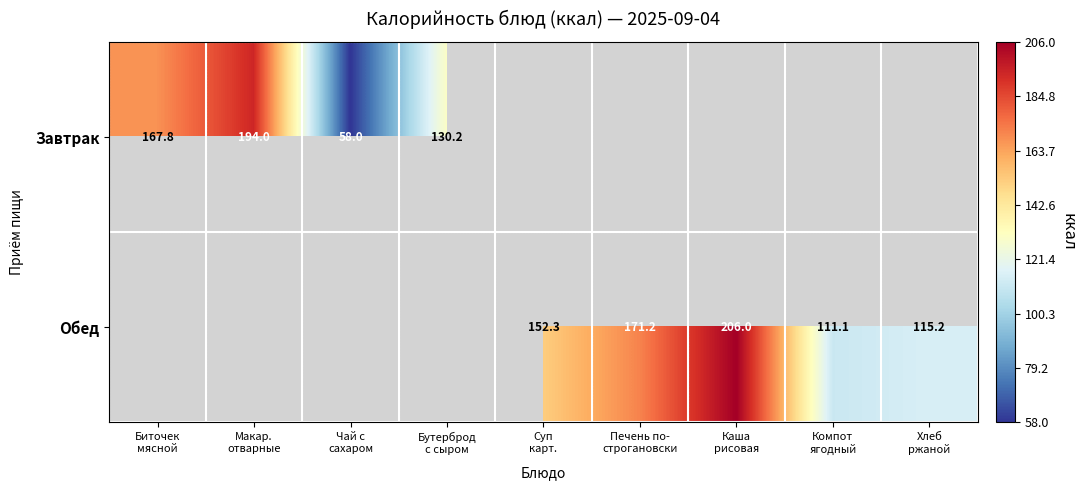

List the labels in order of Обед value, largest first.

Биточек мясной, Макар. отварные, Чай с сахаром, Бутерброд с сыром, Каша рисовая, Печень по- строгановски, Суп карт., Хлеб ржаной, Компот ягодный